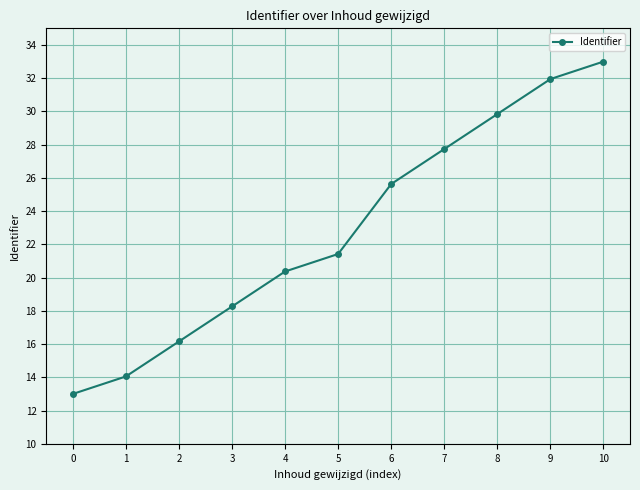

At which category does the chart reach its peak across all series?

10